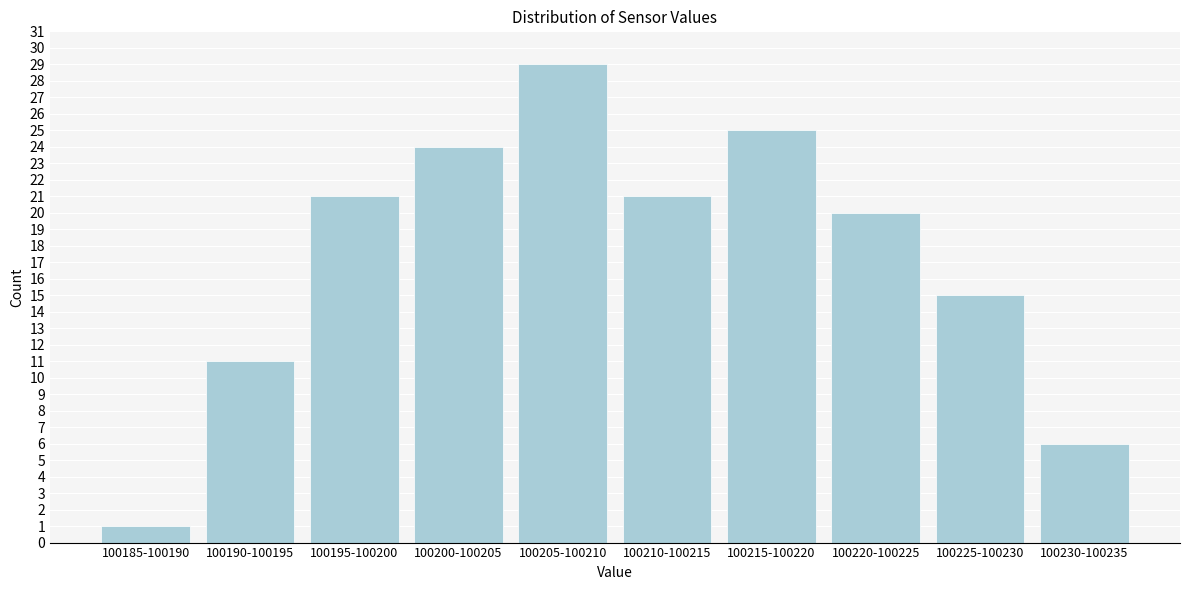

Reading left to right, list all the values displayed in this chart.

100185-100190=1	100190-100195=11	100195-100200=21	100200-100205=24	100205-100210=29	100210-100215=21	100215-100220=25	100220-100225=20	100225-100230=15	100230-100235=6